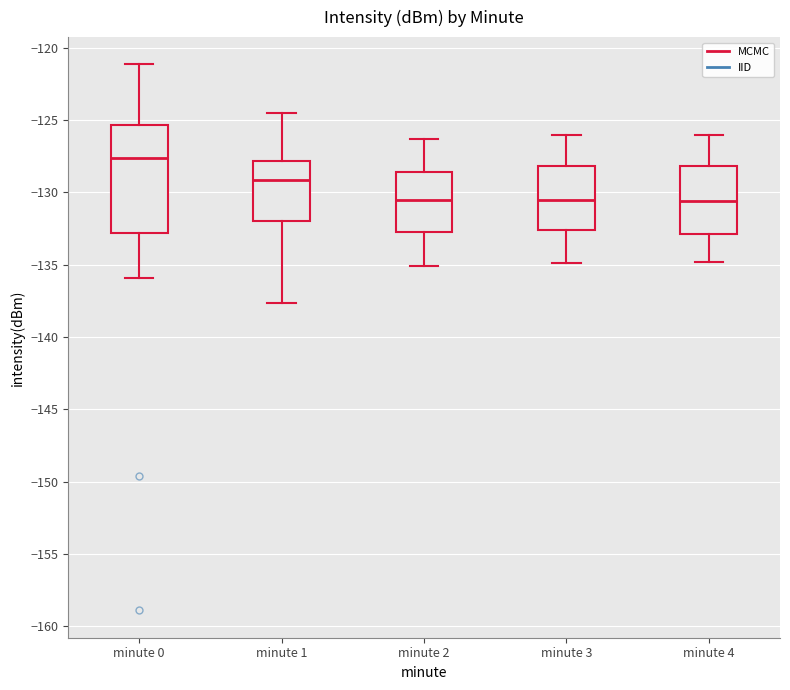

Comparing the boxes themselves (not the whiskers), which one is the tallest?

minute 0